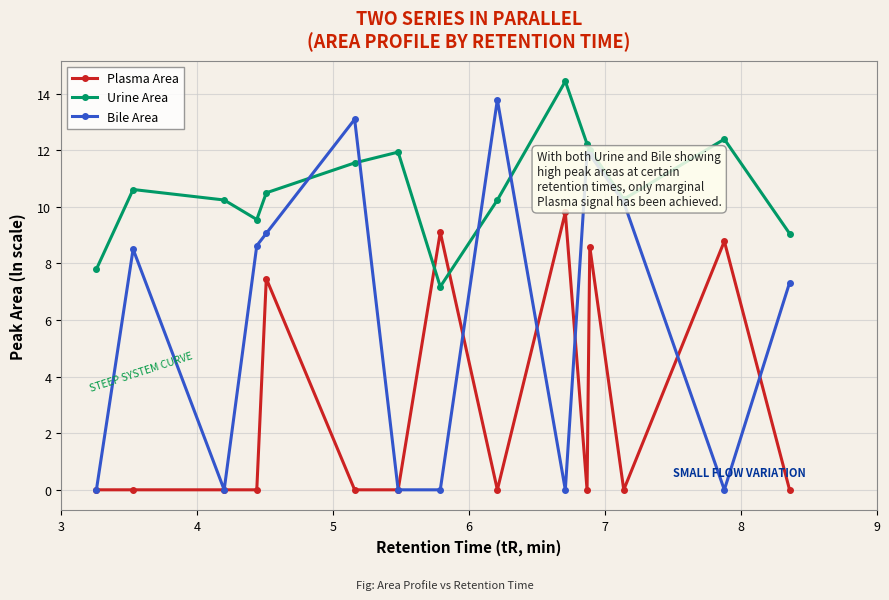

Which series has the largest total across all categories?

Urine Area